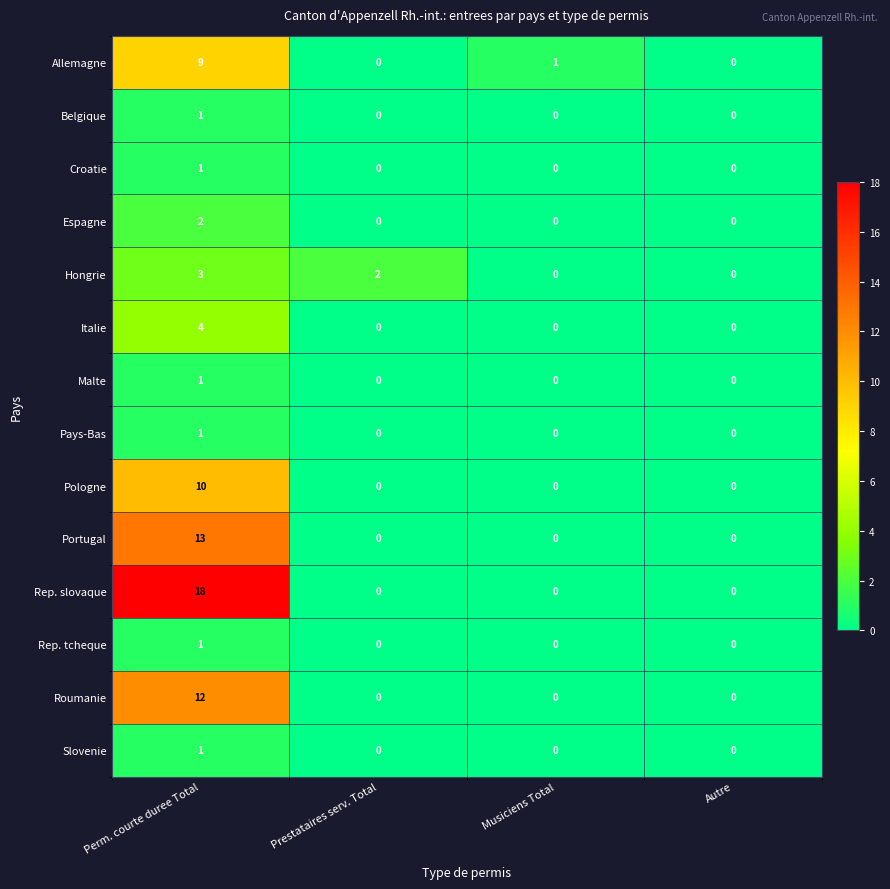

At how many categories does at least one series exceed 6?

1